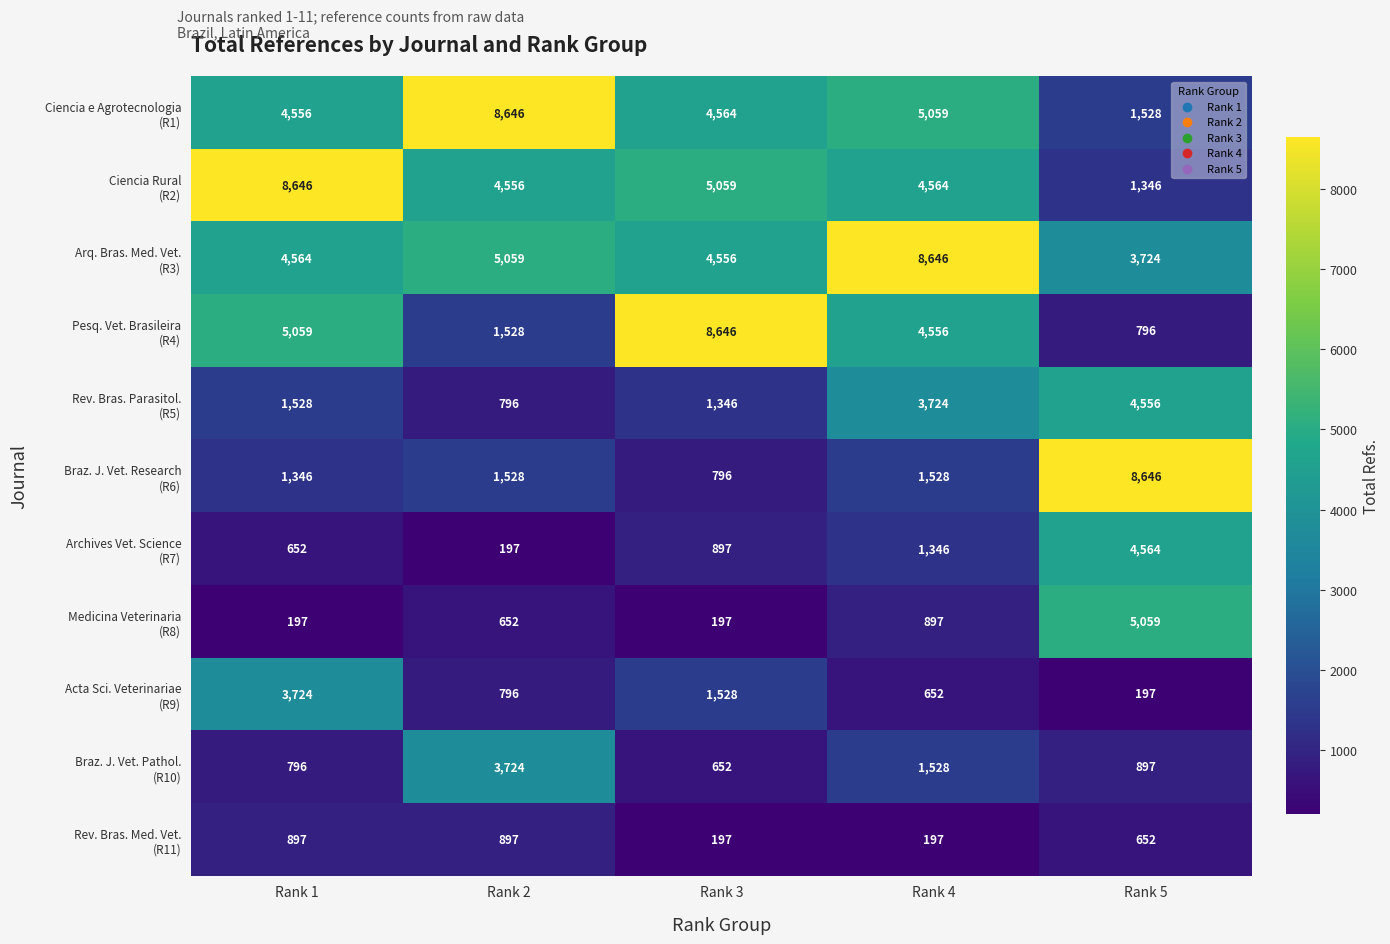

What is the difference between the highest and lowest values at Rank 3?

8449